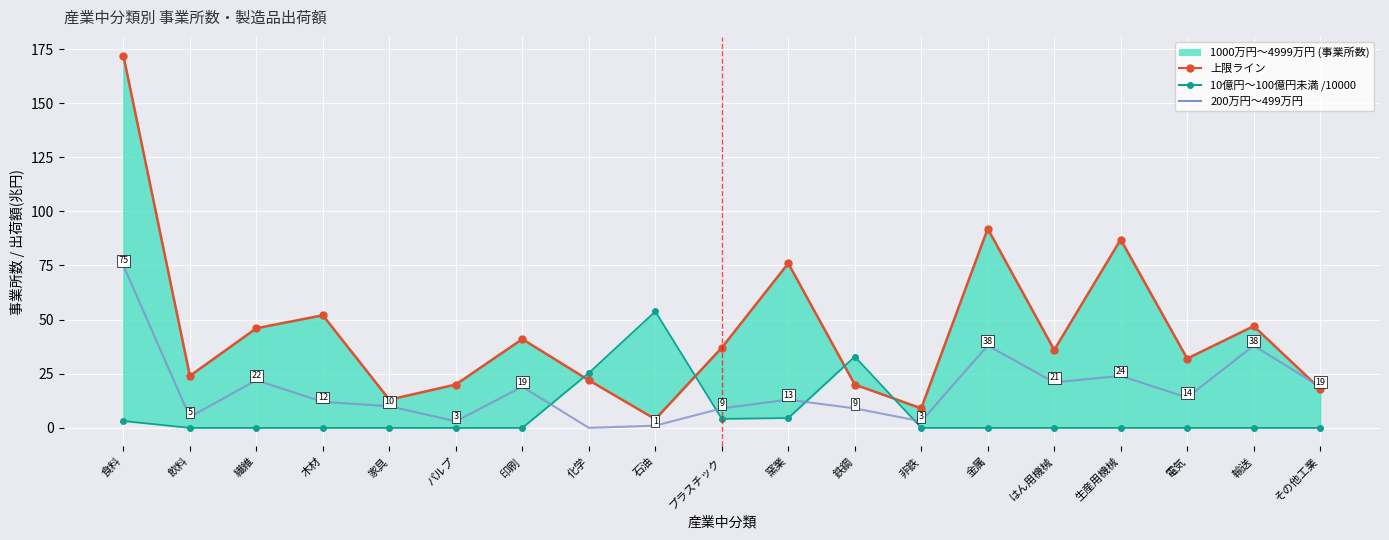

What is the difference between the maximum and minimum values in the 10億円～100億円未満 (製造品出荷額等) /10000 series?

53.8